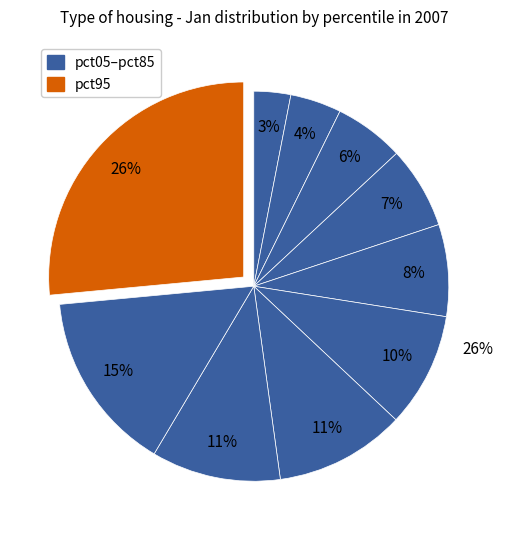

To the nearest percent, what percentage of the pie is pct65?

11%